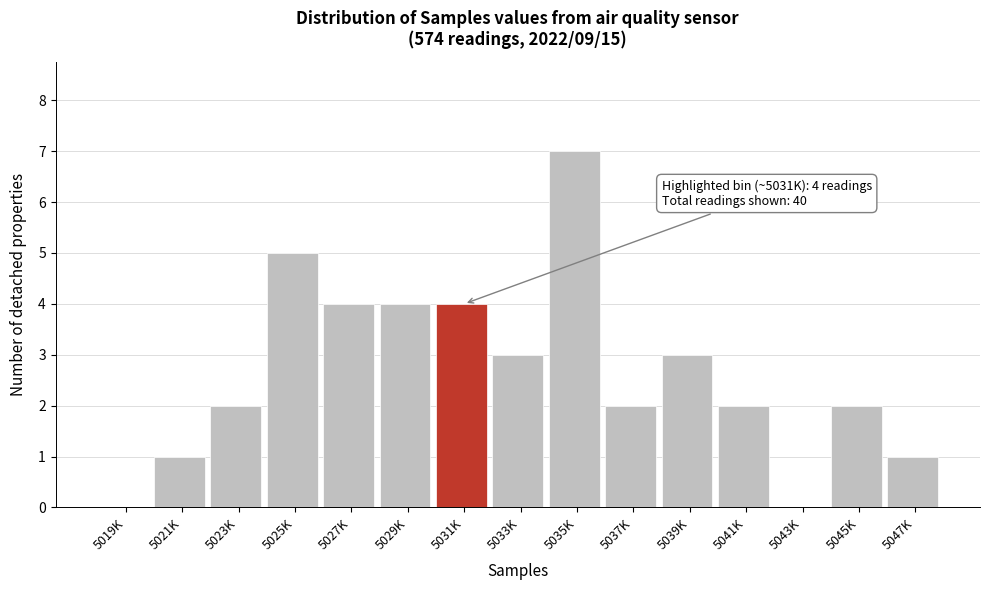

Reading right to left, what are all the values shown in this chart?

5047K=1	5045K=2	5043K=0	5041K=2	5039K=3	5037K=2	5035K=7	5033K=3	5031K=4	5029K=4	5027K=4	5025K=5	5023K=2	5021K=1	5019K=0